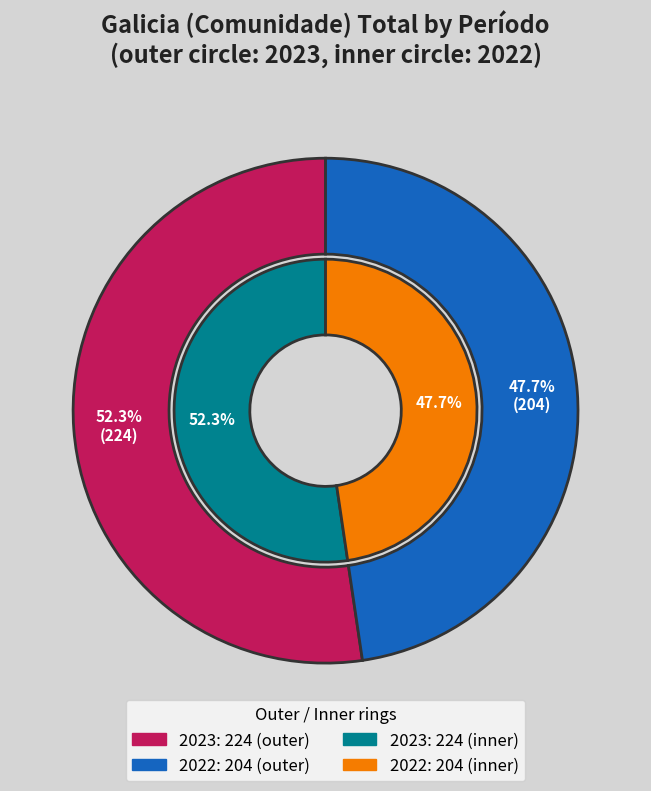

Combined, do 2022 and 2023 account for over 50%?

Yes